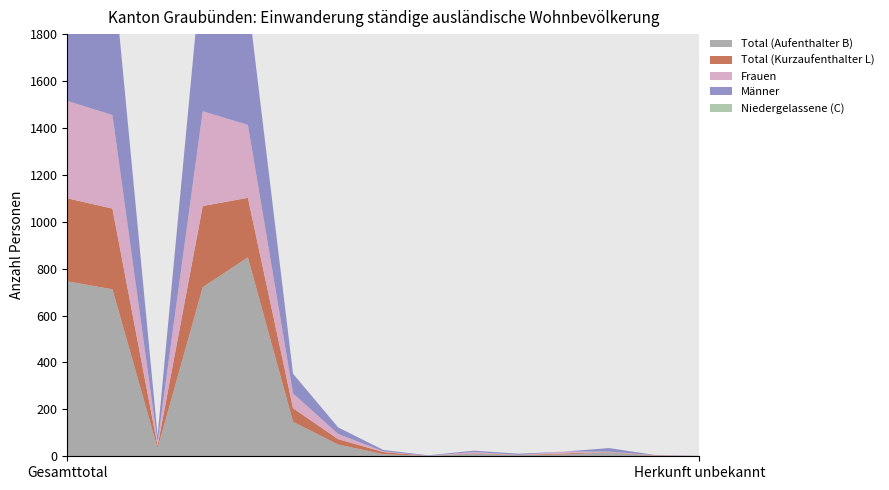

Reading left to right, list all the values displayed in this chart.

Total (Aufenthalter B): Gesamttotal=746	EU-28/EFTA=712	Drittstaaten=34	Europa=721	EU-17=848	EU-8=147	EU-2=50	EU-Kroatien=9	EFTA=2	Übrige Europa=11	Afrika=5	Amerika=8	Asien=17	Ozeanien=2	Herkunft unbekannt=1
Total (Kurzaufenthalter L): Gesamttotal=354	EU-28/EFTA=344	Drittstaaten=10	Europa=346	EU-17=254	EU-8=58	EU-2=23	EU-Kroatien=9	EFTA=0	Übrige Europa=2	Afrika=1	Amerika=4	Asien=1	Ozeanien=2	Herkunft unbekannt=0
Frauen: Gesamttotal=415	EU-28/EFTA=399	Drittstaaten=16	Europa=404	EU-17=311	EU-8=63	EU-2=22	EU-Kroatien=3	EFTA=0	Übrige Europa=5	Afrika=0	Amerika=8	Asien=2	Ozeanien=1	Herkunft unbekannt=0
Männer: Gesamttotal=685	EU-28/EFTA=657	Drittstaaten=28	Europa=663	EU-17=537	EU-8=84	EU-2=28	EU-Kroatien=6	EFTA=2	Übrige Europa=6	Afrika=5	Amerika=0	Asien=15	Ozeanien=1	Herkunft unbekannt=1
Niedergelassene (C): Gesamttotal=0	EU-28/EFTA=0	Drittstaaten=0	Europa=0	EU-17=0	EU-8=0	EU-2=0	EU-Kroatien=0	EFTA=0	Übrige Europa=0	Afrika=0	Amerika=0	Asien=0	Ozeanien=0	Herkunft unbekannt=0